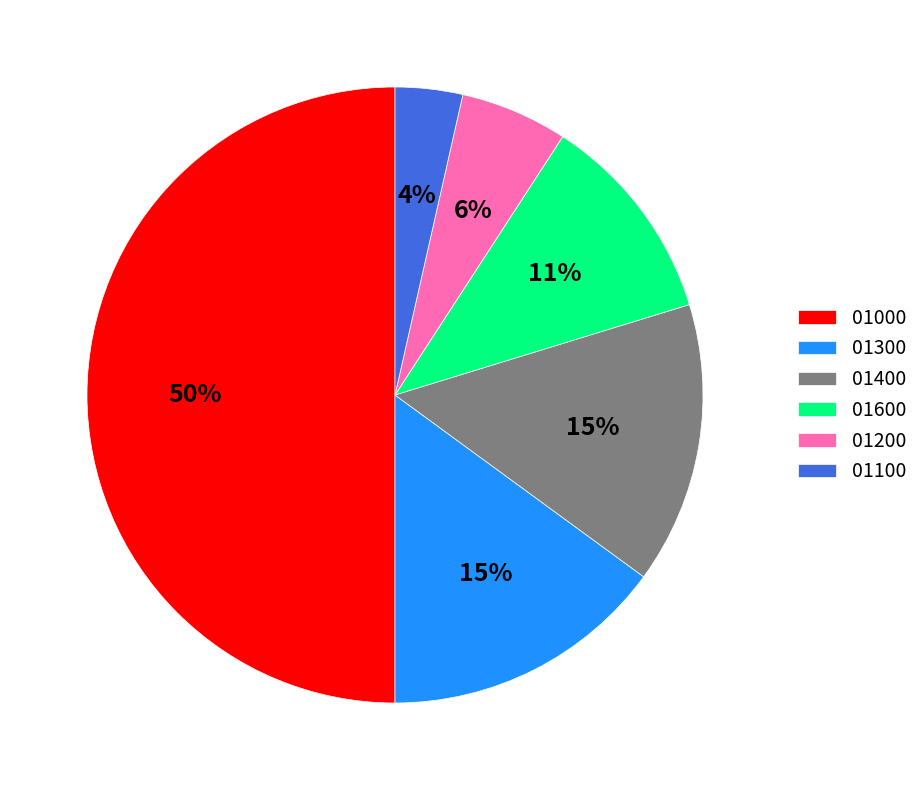

Do 01000 and 01600 together represent more than half of the pie?

Yes